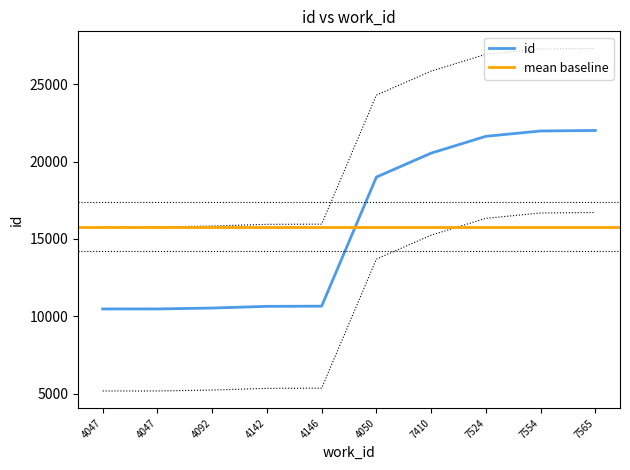

Which category has the highest value across all series?

7565